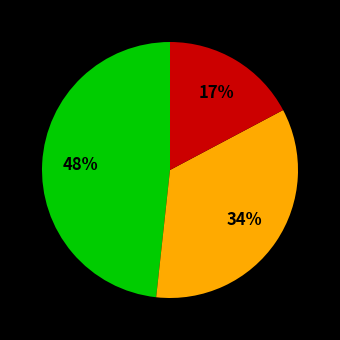

To the nearest percent, what is the average slice percentage?

33%